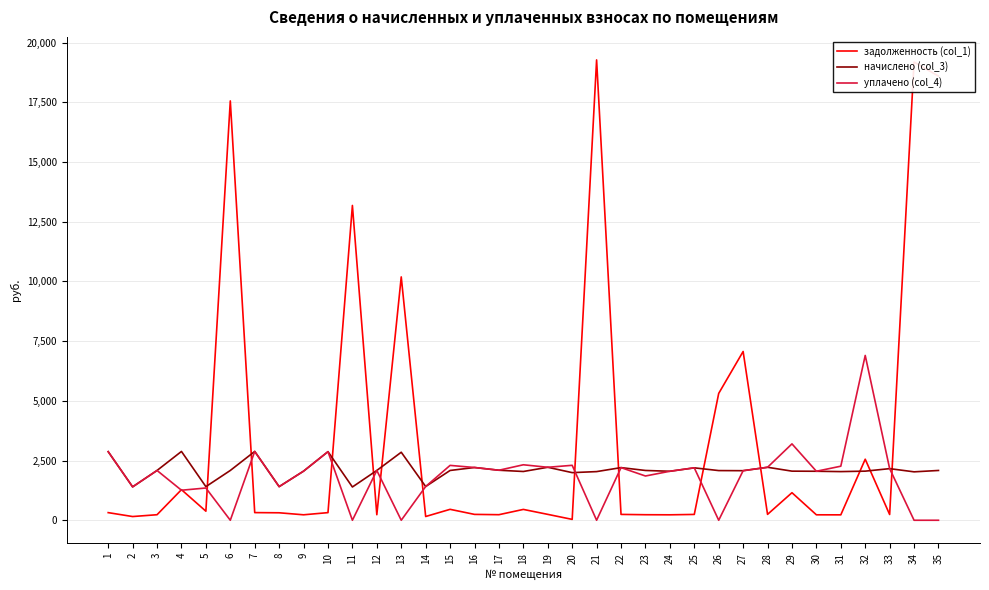

True or false: начислено (col_3) and задолженность (col_1) cross at least once.

True